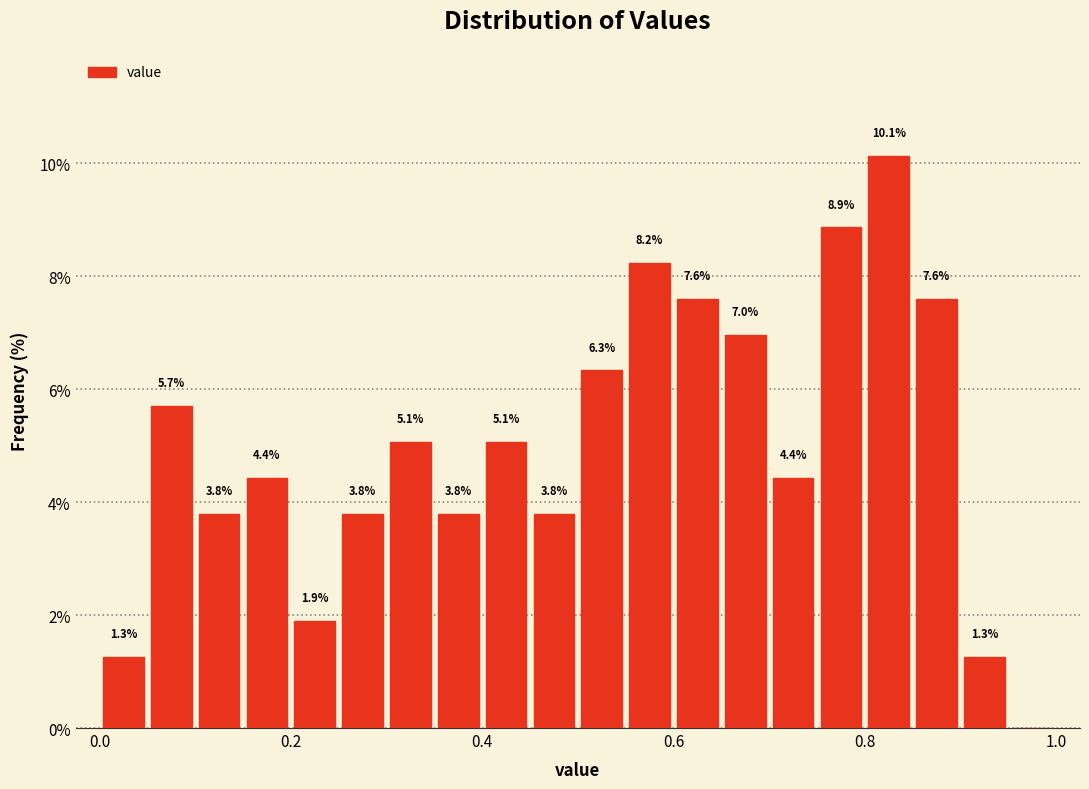

Around what value on the x-axis is the tallest bar? Give the approximate position of its centre, as read against the axis.

0.82